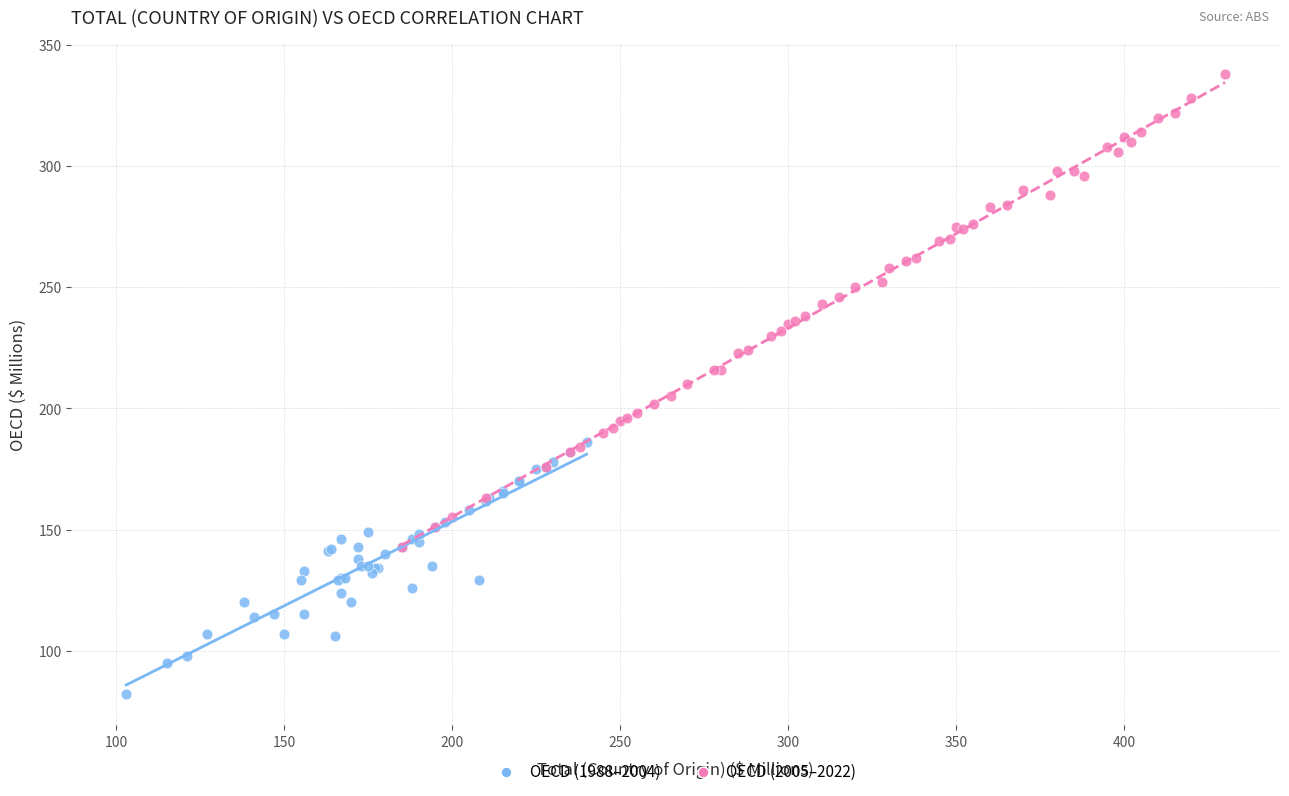

Which series has the widest spread of Y values?

OECD (2005–2022)